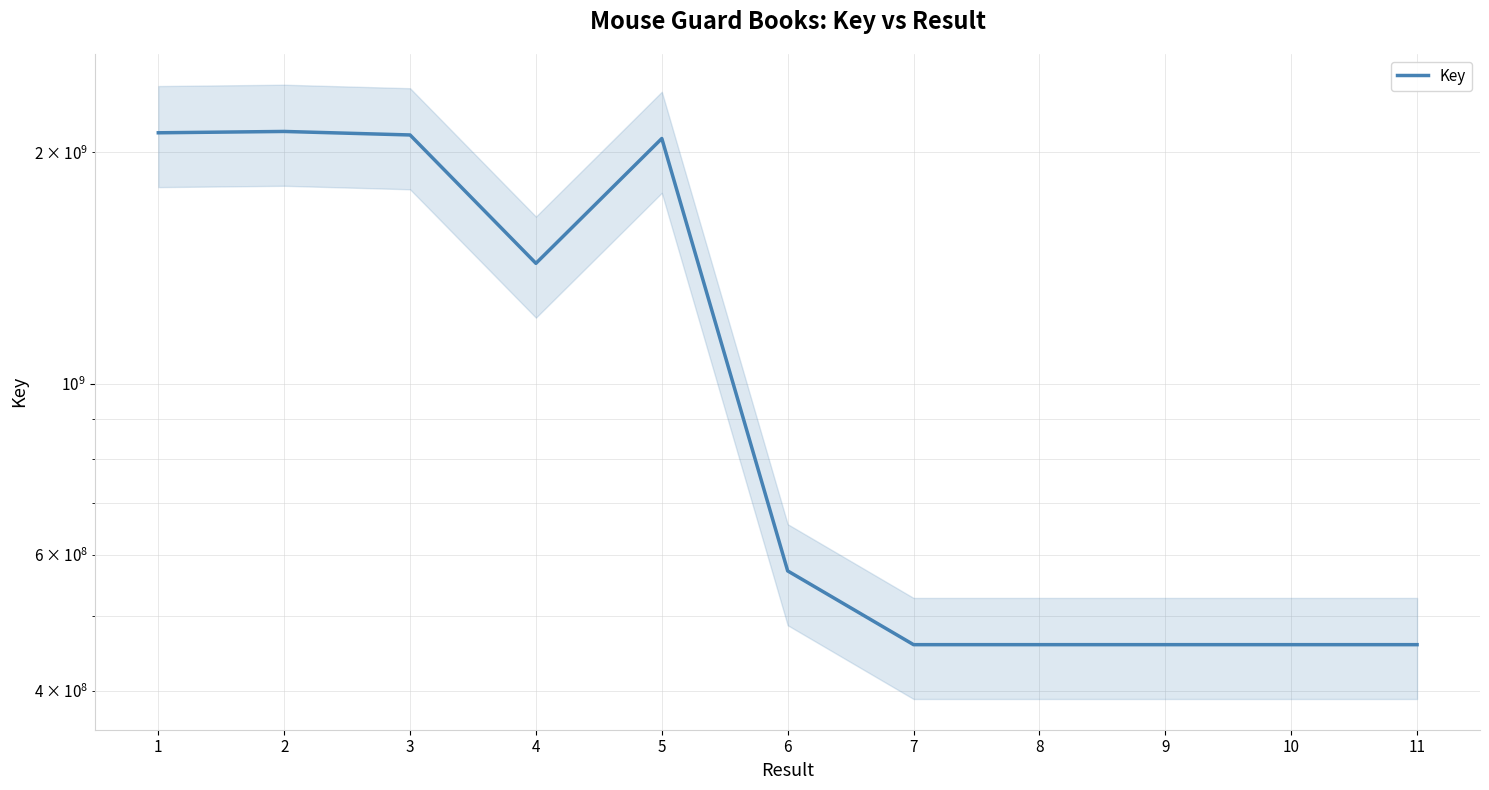

How many interior local valleys (lower than both neighbors) does the data have?

1